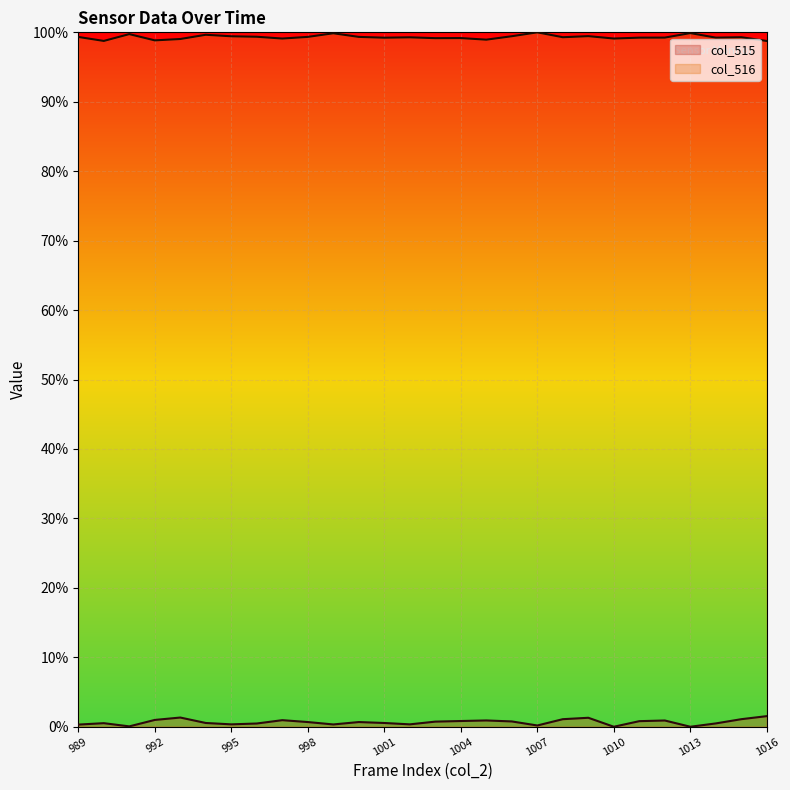

True or false: col_516 and col_515 intersect in this chart.

False